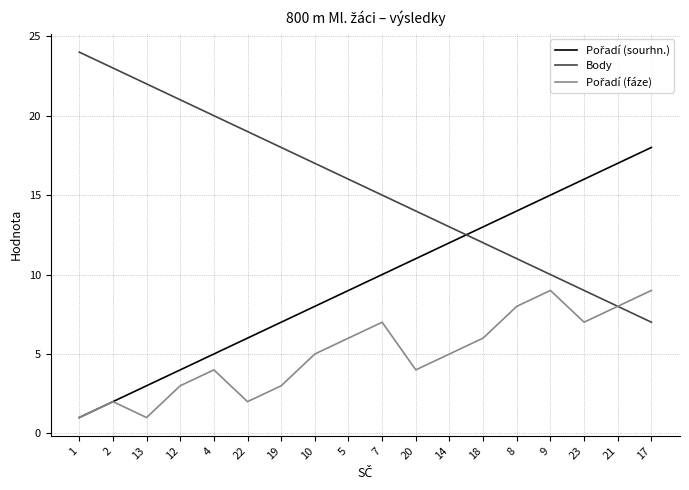

True or false: Body has a value of 5 at 21.

False